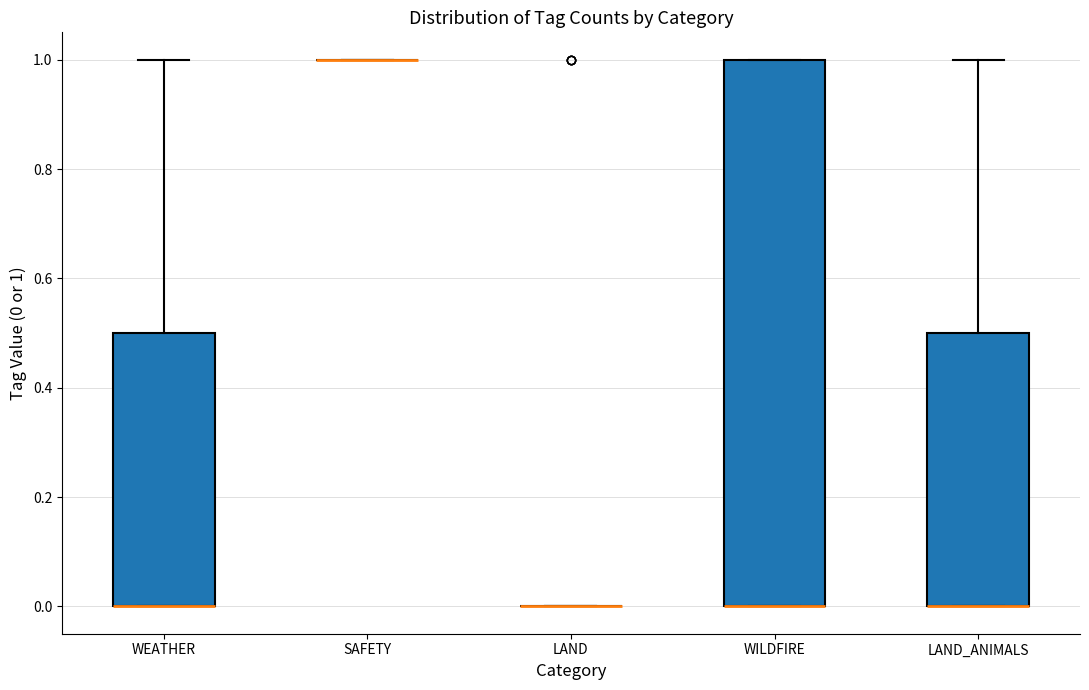

Reading left to right, transcribe this box plot: for each box, give where its median line is, the range the box spans, and where its two whiskers end, as read against the y-axis. The values are not printed on the chart, so give them approximately, as read against the axis.

WEATHER: median 0.0 (drawn on the box's lower edge), box 0.0 to 0.5, whiskers 0.0 to 1.0
SAFETY: box collapsed to a line at 1.0, whiskers 1.0 to 1.0
LAND: box collapsed to a line at 0.0, whiskers 0.0 to 0.0
WILDFIRE: median 0.0 (drawn on the box's lower edge), box 0.0 to 1.0, whiskers 0.0 to 1.0
LAND_ANIMALS: median 0.0 (drawn on the box's lower edge), box 0.0 to 0.5, whiskers 0.0 to 1.0